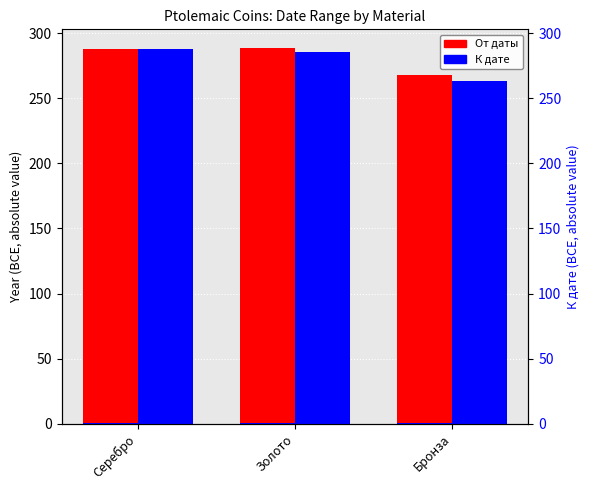

The value of К дате at Золото is 285.7. True or false?

True